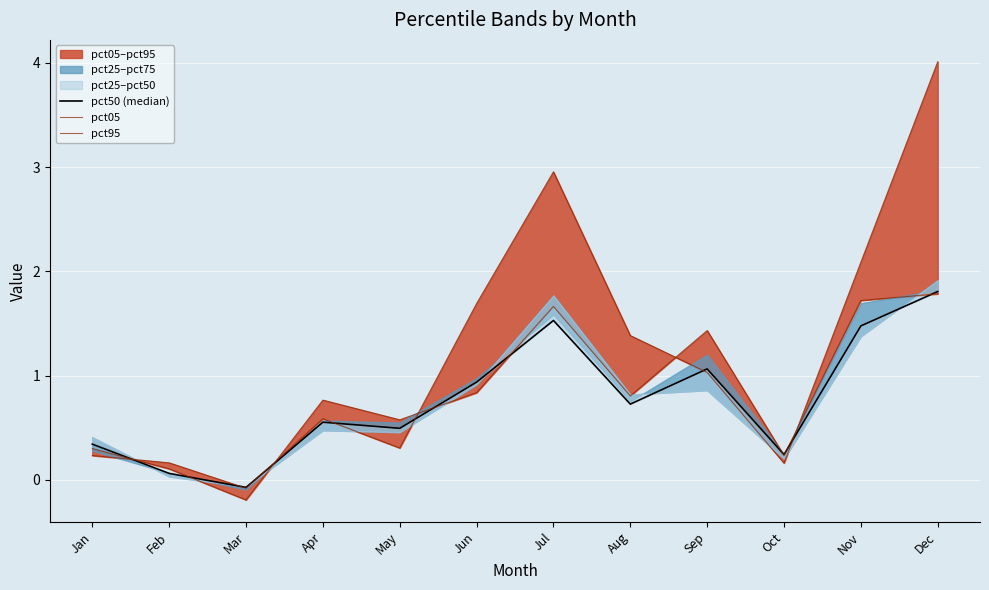

How many values in pct50 (median) are above zero?

11